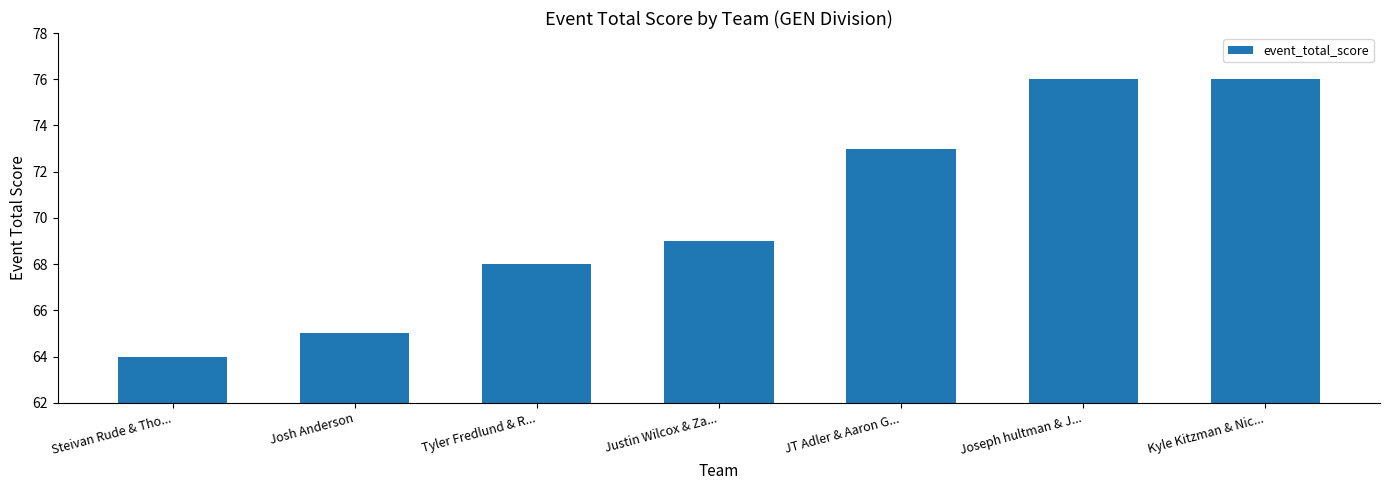

Reading left to right, what are all the values shown in this chart?

64	65	68	69	73	76	76